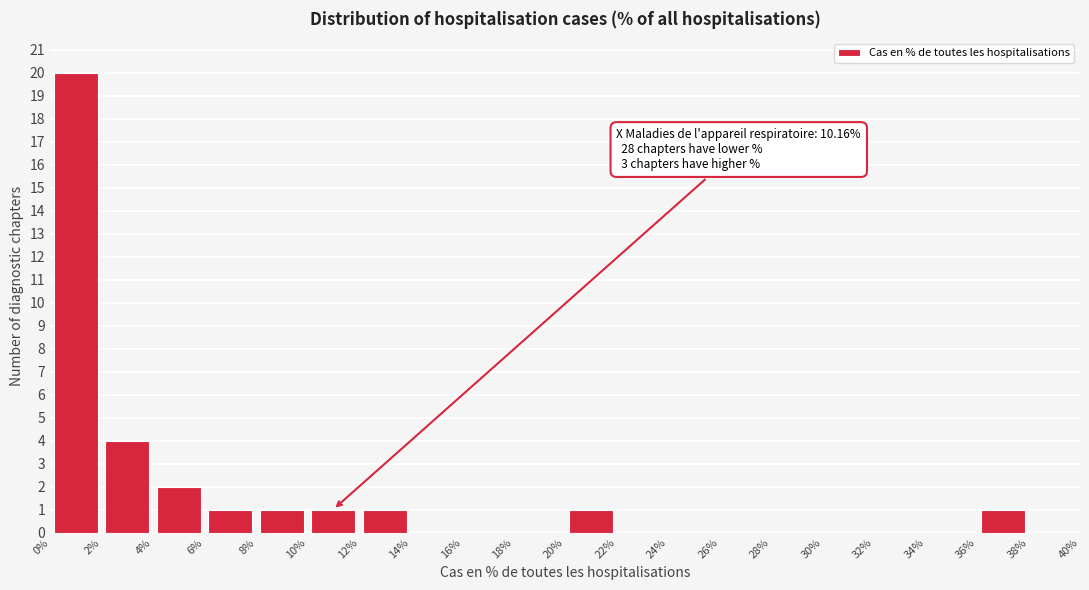

Which range on the x-axis has the tallest bar?

0% to 2%